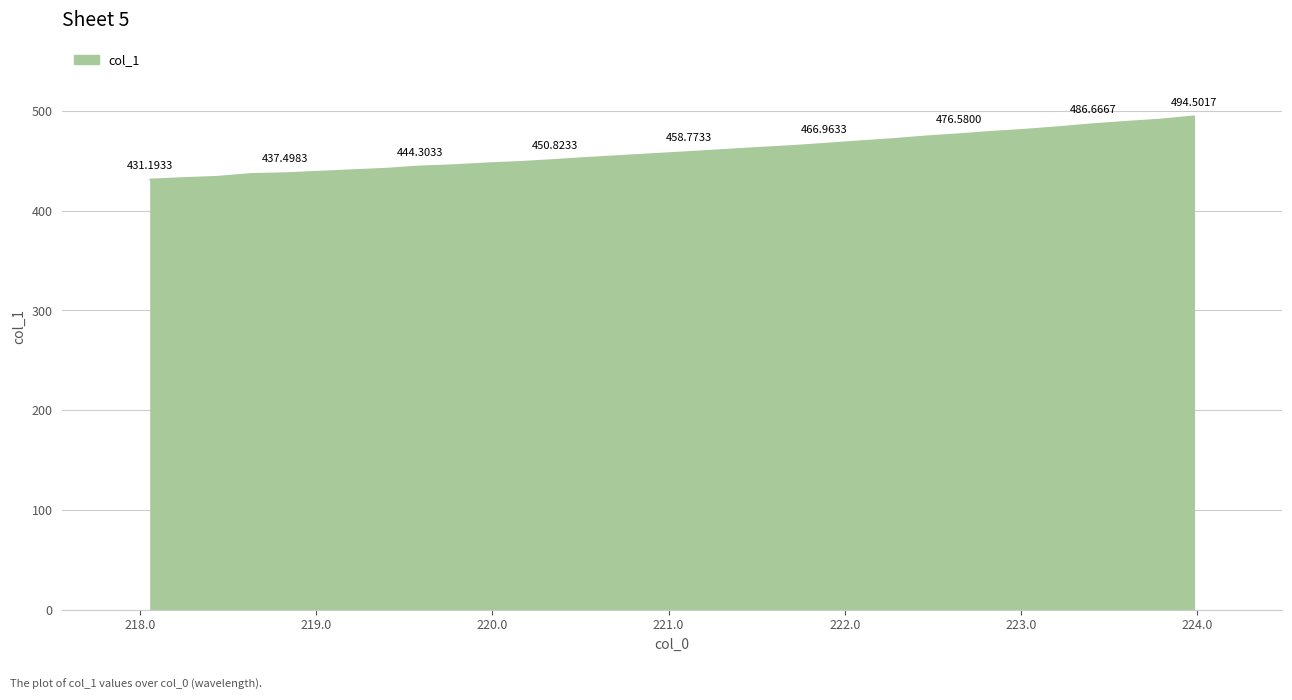

What is the difference between the maximum and minimum values?

63.3